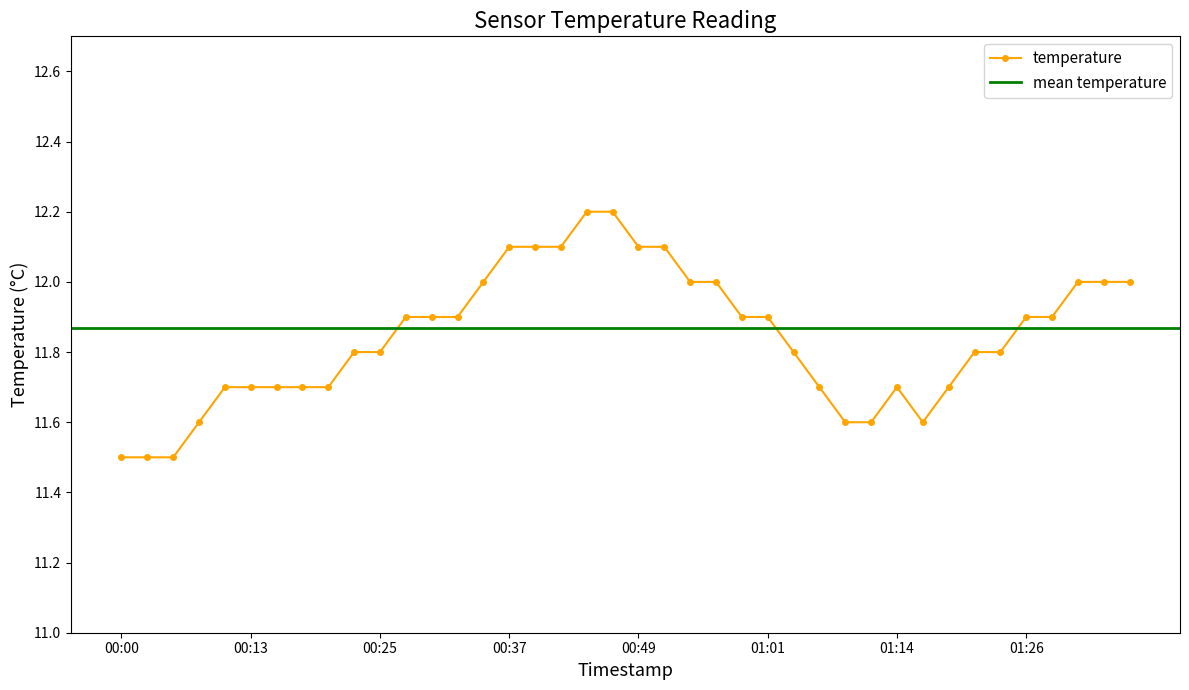

What is the value of the 23rd point from the left?

12.0